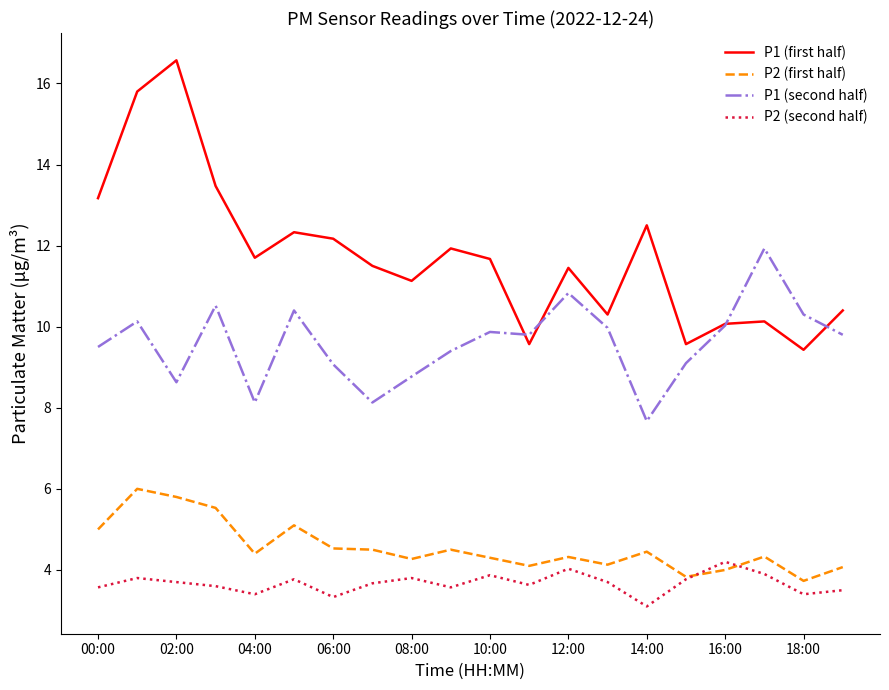

Which series ends up on top after the final intersection of P1 (second half) and P1 (first half)?

P1 (first half)